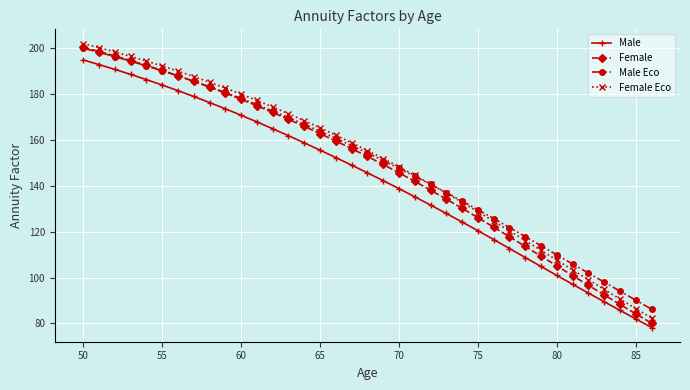

What is the value of the Male point at the 20th from the left?

142.3